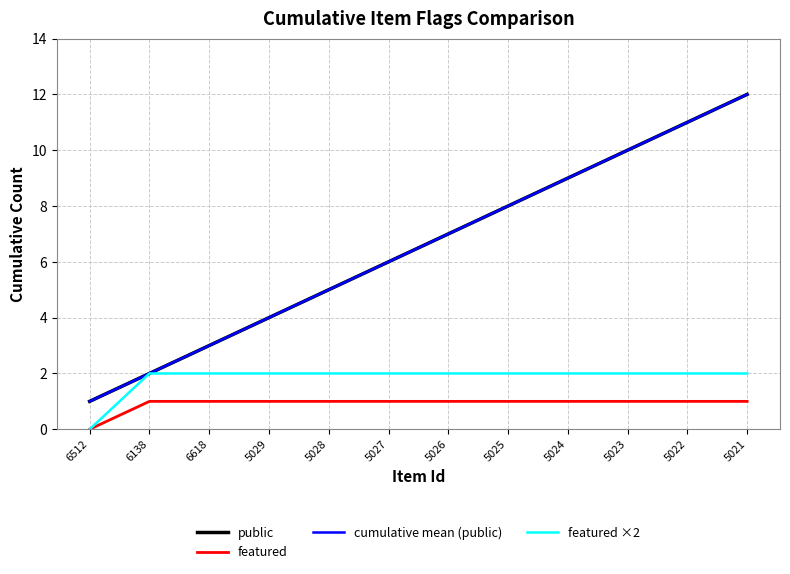

Does the chart display data point markers on the line(s)?

No